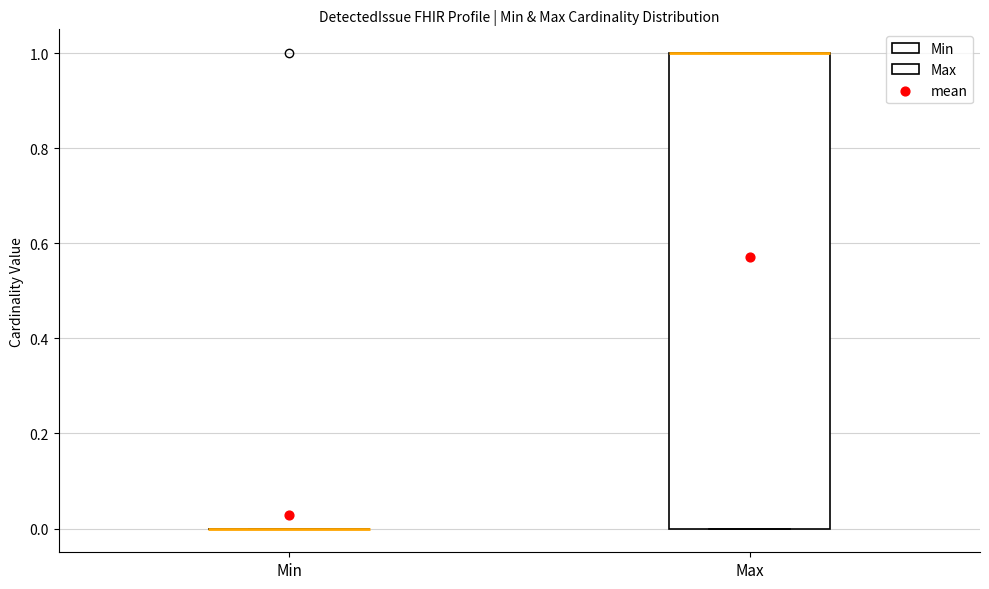

Which box is the tallest, from its lower edge to its upper edge?

Max